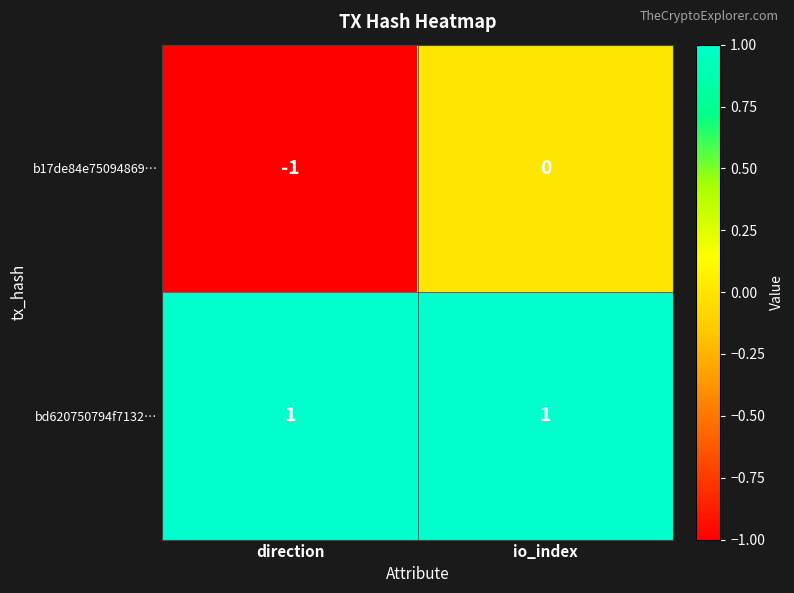

How many distinct data groups are displayed?

2